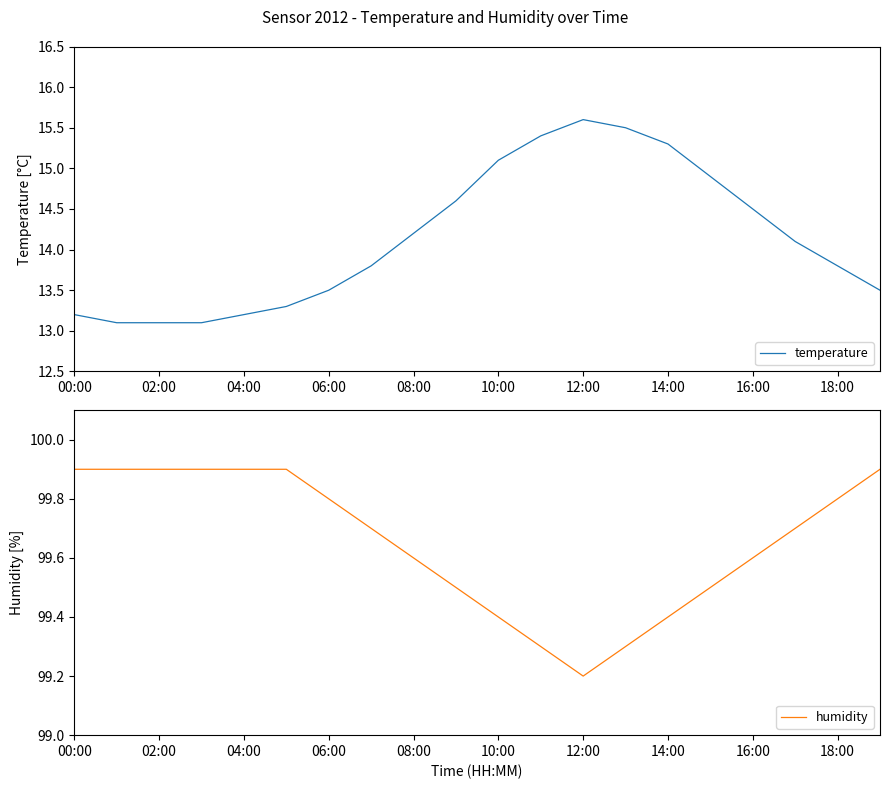

What is the difference between the second highest and minimum values in the temperature series?

2.4